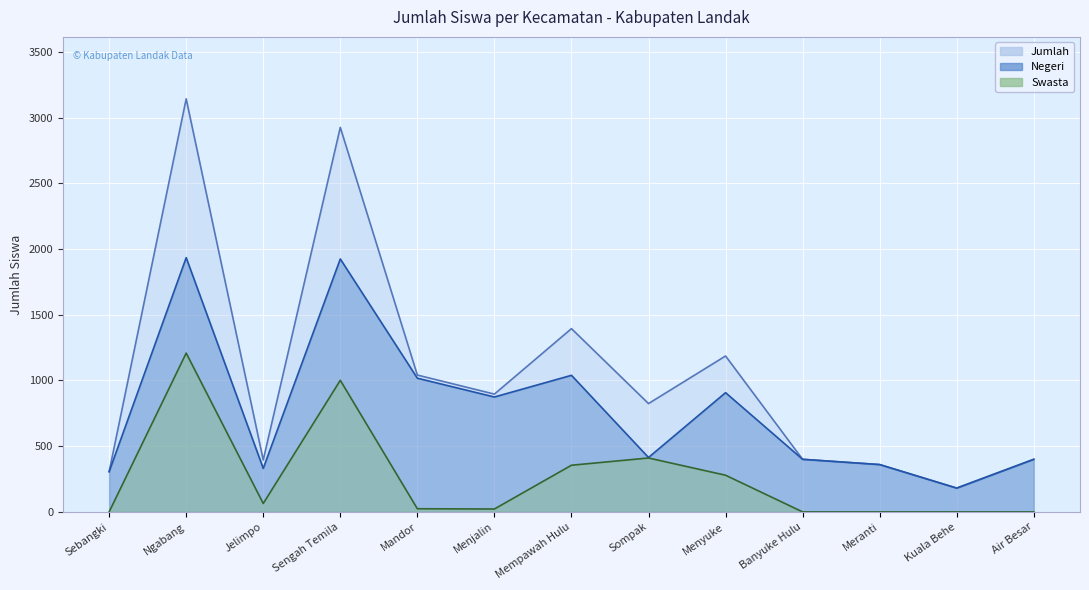

What is the difference between the highest and lowest values at Air Besar?

400